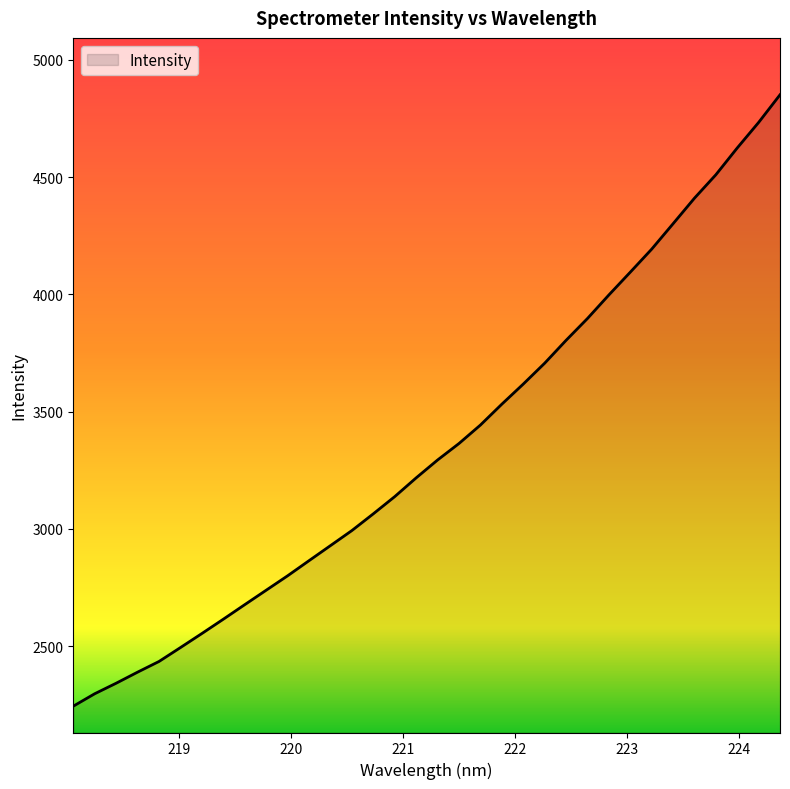

What is the minimum value shown in the chart?

2244.3